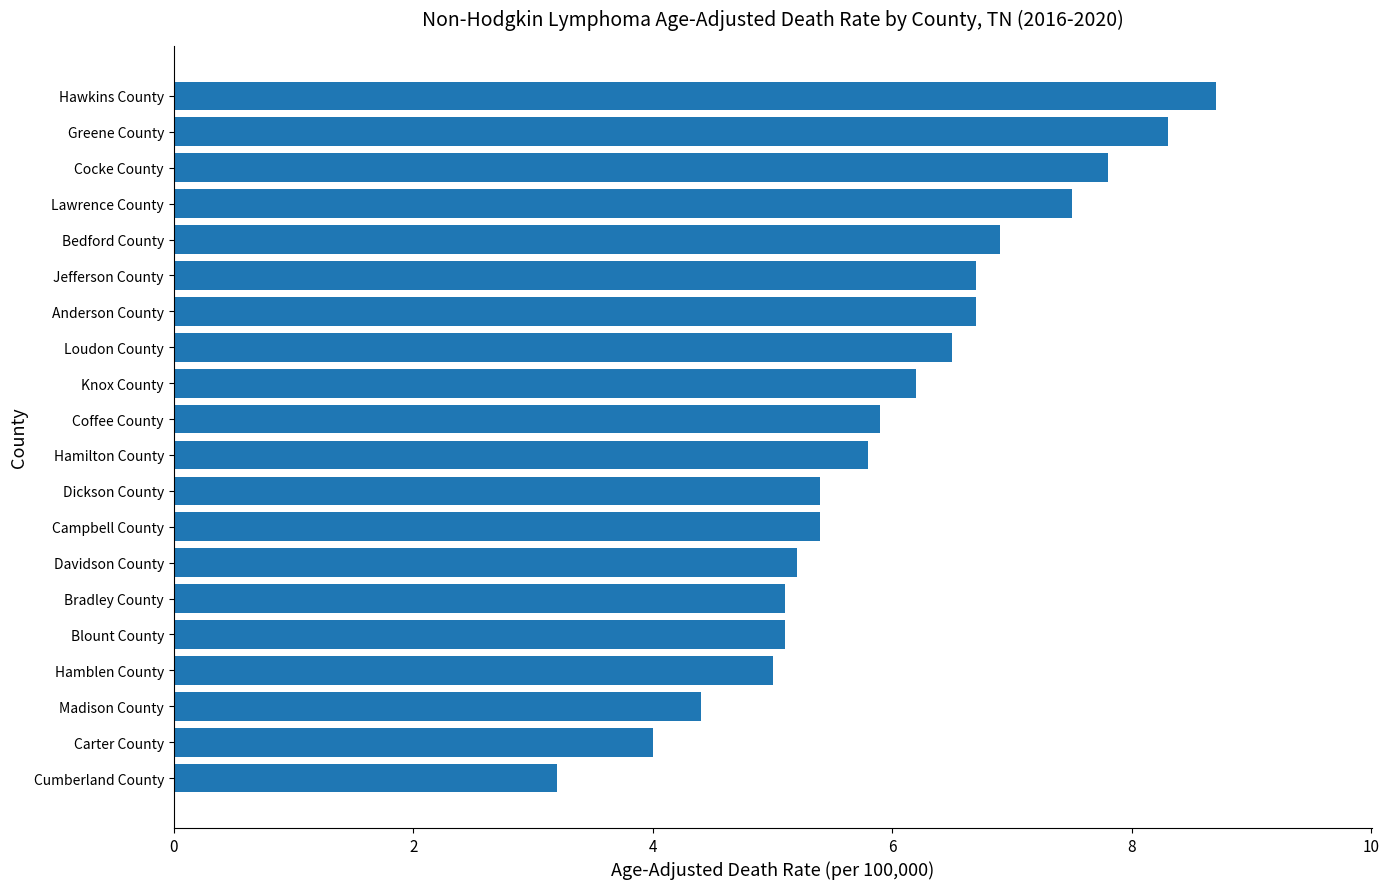

Reading bottom to top, transcribe all the data shown in this chart.

3.2	4.0	4.4	5.0	5.1	5.1	5.2	5.4	5.4	5.8	5.9	6.2	6.5	6.7	6.7	6.9	7.5	7.8	8.3	8.7